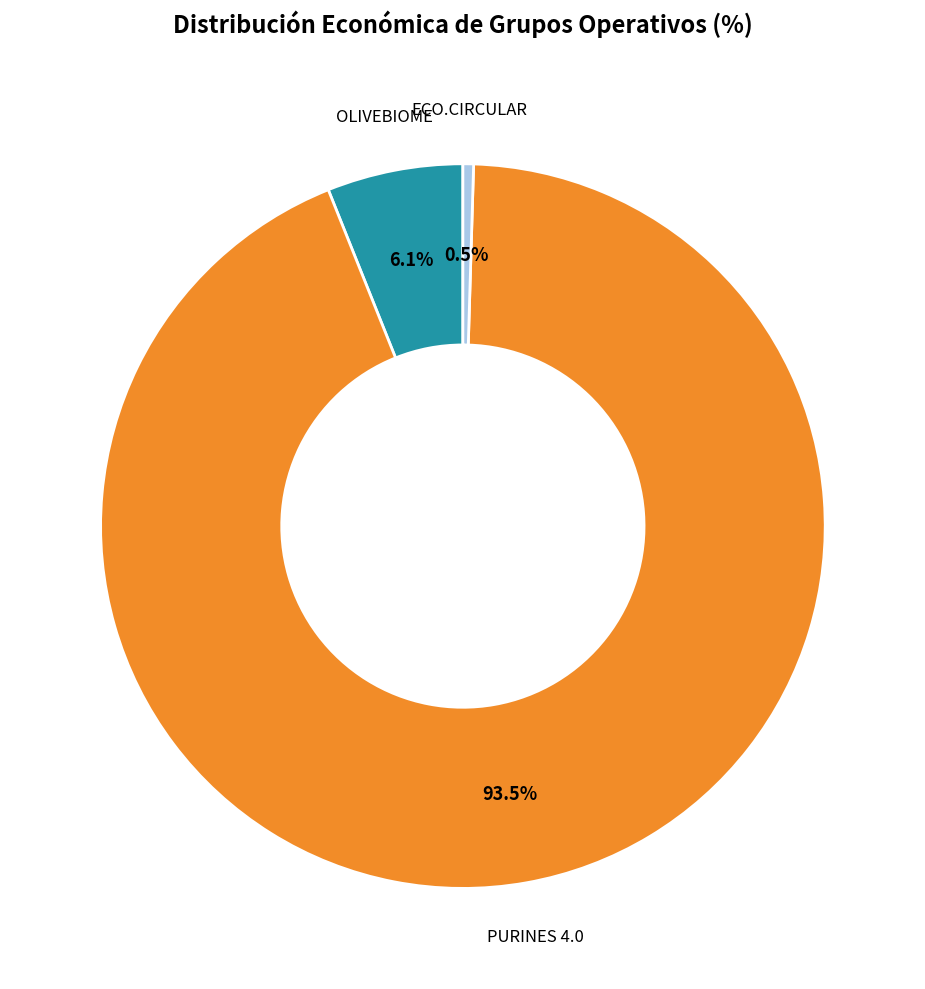

To the nearest percent, what is the difference between the largest and smallest slice percentages?

93%